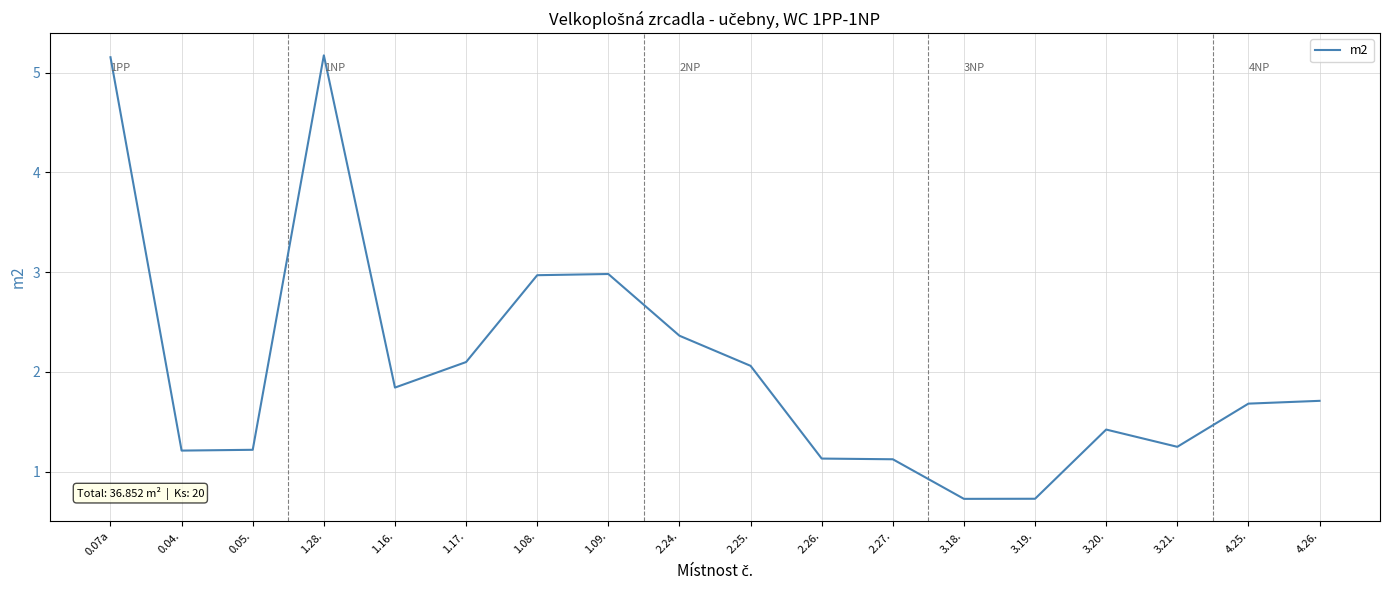

The value at 1.16. is 1.1. True or false?

False